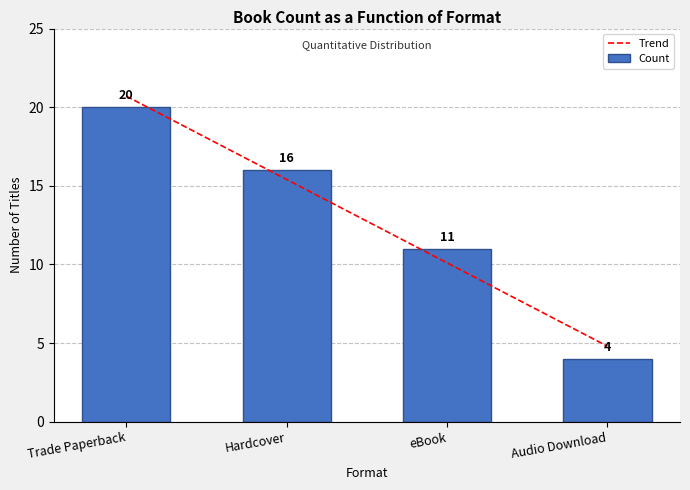

True or false: Count has a value of 16 at Hardcover.

True